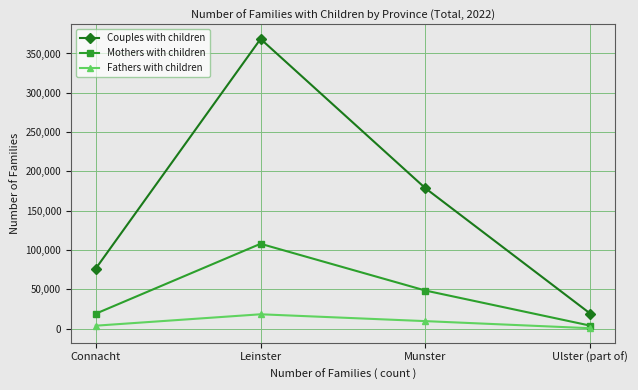

Count the number of categories in the chart.

4